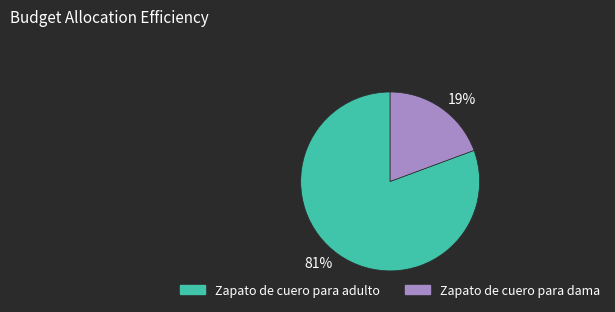

Is the sum of Zapato de cuero para dama and Zapato de cuero para adulto greater than half?

Yes